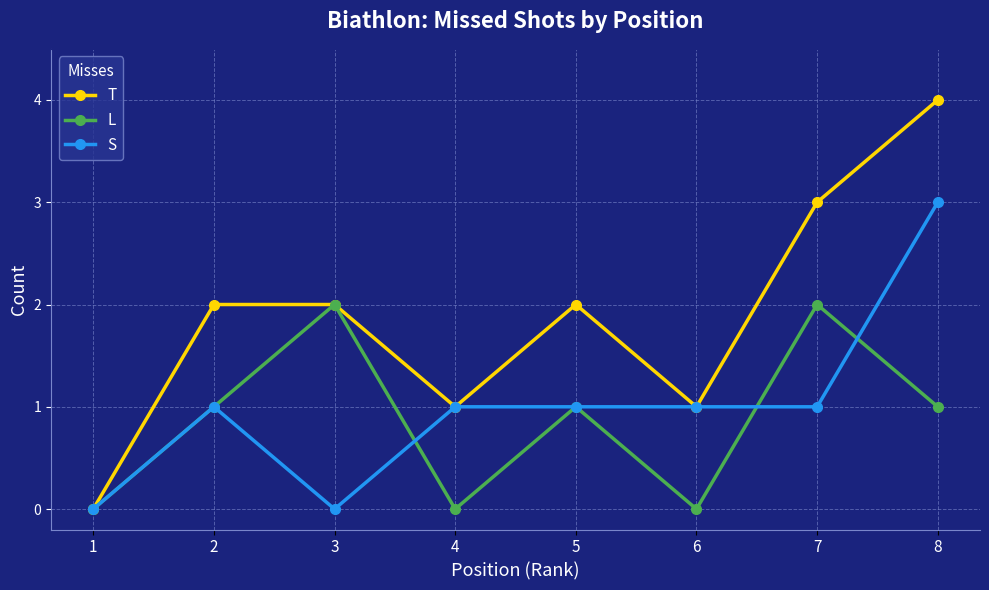

The value of S at 1 is 2. True or false?

False